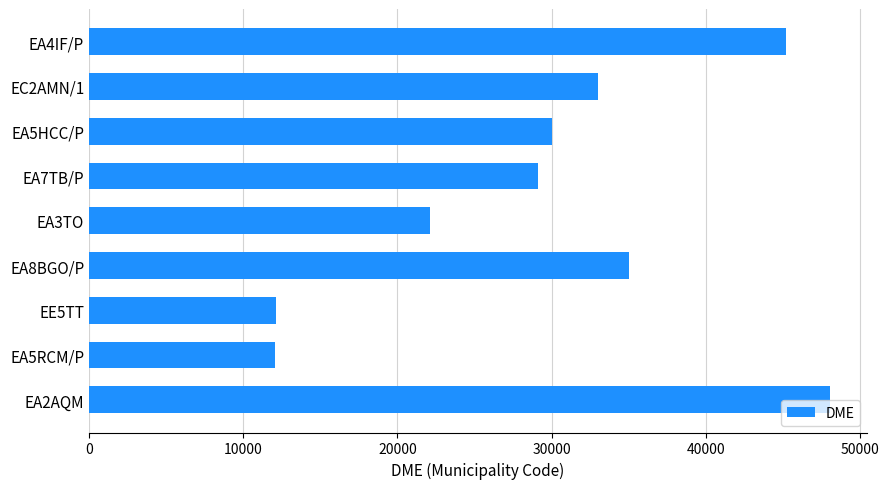

What is the difference between the second highest and second lowest values?

33090